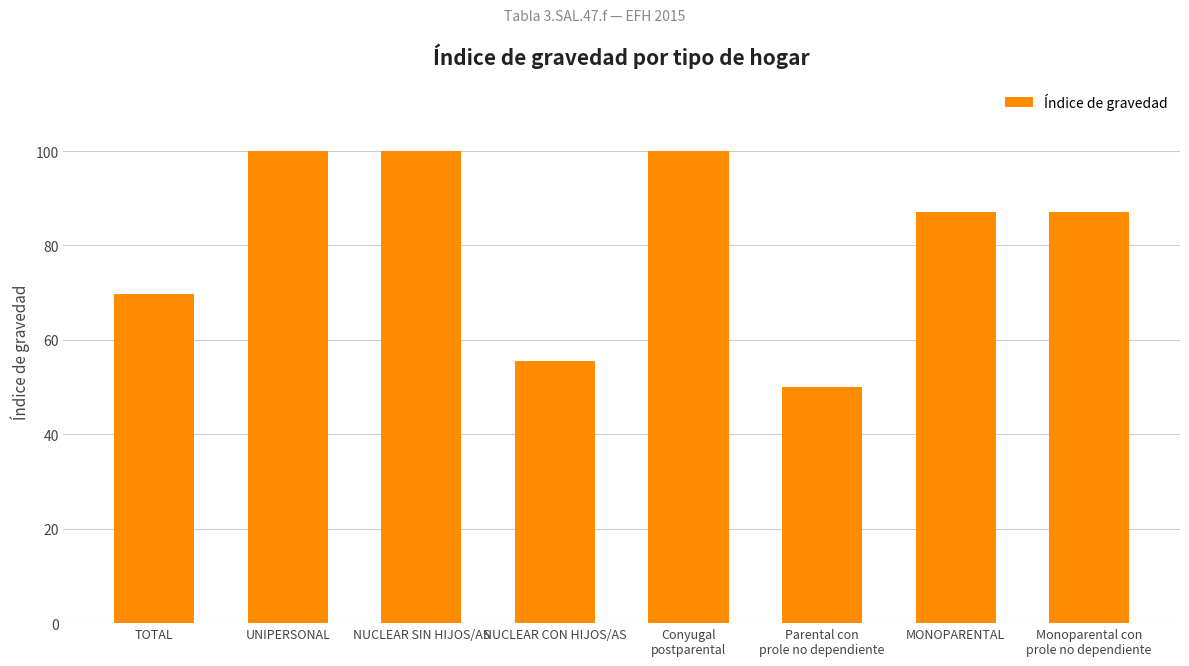

What is the difference between the values at MONOPARENTAL and UNIPERSONAL?

12.9